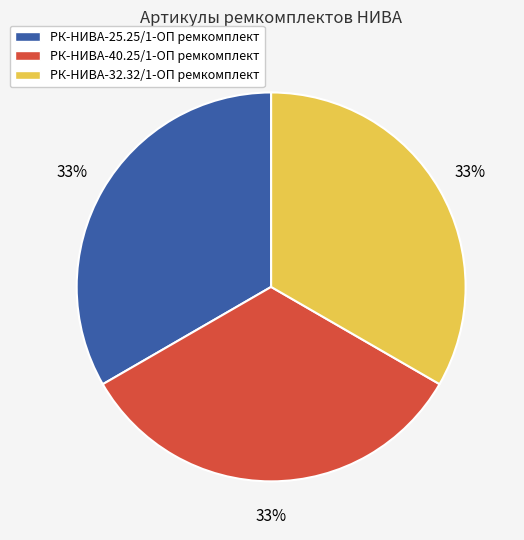

Count the number of slices in the pie.

3